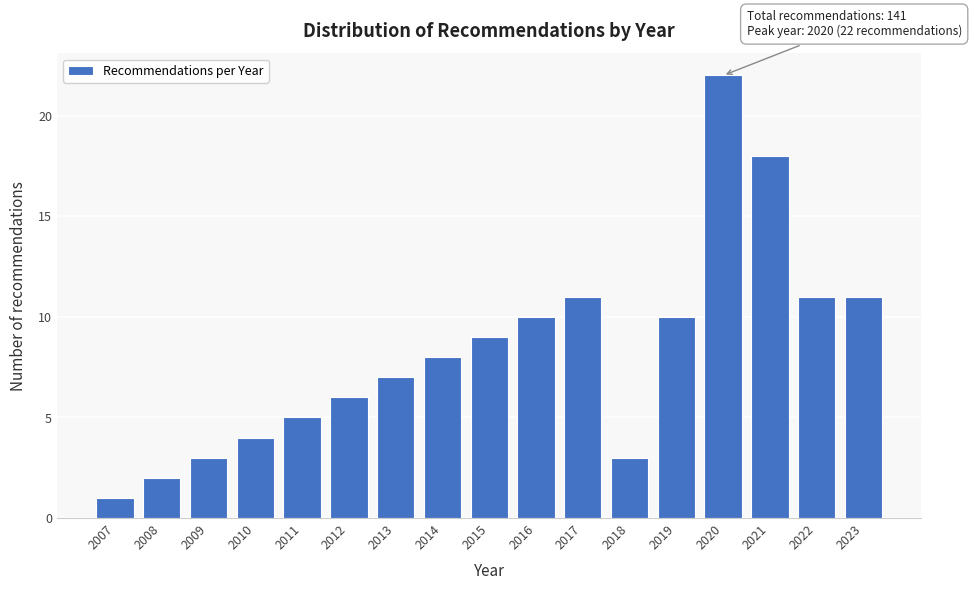

Reading left to right, transcribe all the data shown in this chart.

1	2	3	4	5	6	7	8	9	10	11	3	10	22	18	11	11